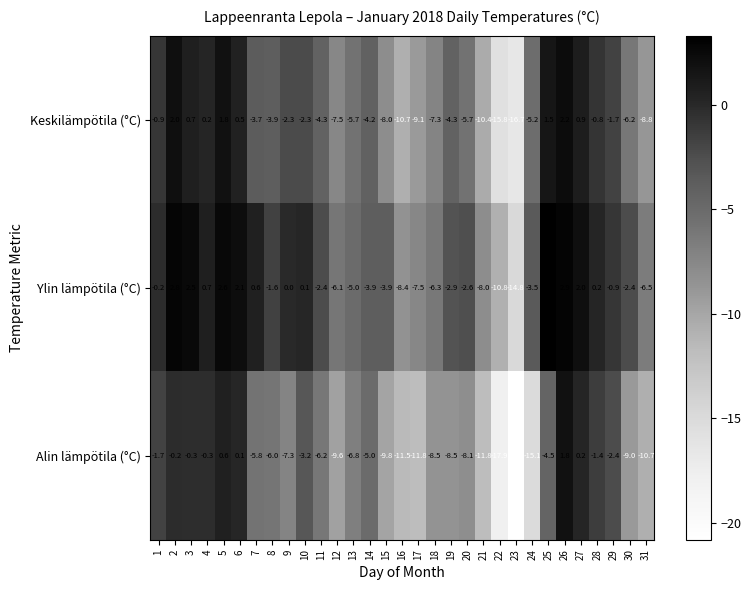

Rank the series by their average value, from highest to lowest.

Ylin lämpötila (°C), Keskilämpötila (°C), Alin lämpötila (°C)